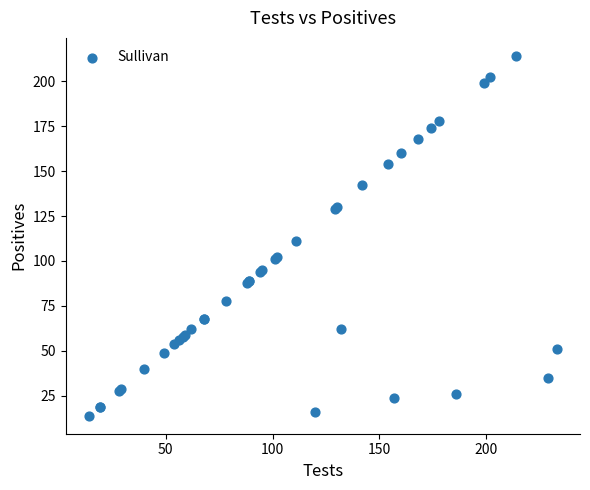

What Y value in the scatter plot is closest to 114?

111